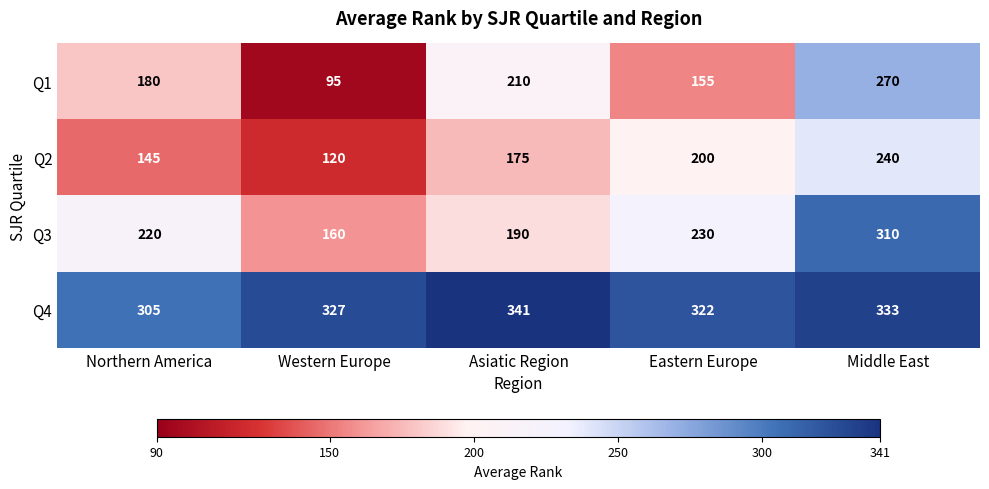

Reading left to right, transcribe all the data shown in this chart.

Q1: Northern America=180	Western Europe=95	Asiatic Region=210	Eastern Europe=155	Middle East=270
Q2: Northern America=145	Western Europe=120	Asiatic Region=175	Eastern Europe=200	Middle East=240
Q3: Northern America=220	Western Europe=160	Asiatic Region=190	Eastern Europe=230	Middle East=310
Q4: Northern America=305	Western Europe=327	Asiatic Region=341	Eastern Europe=322	Middle East=333